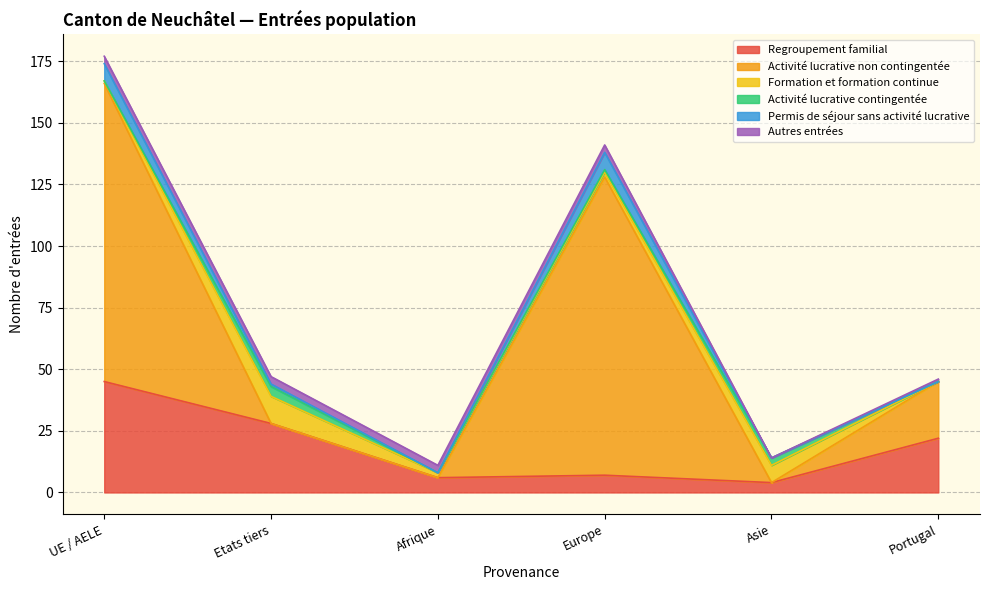

At which category is the sum across all series the highest?

UE / AELE